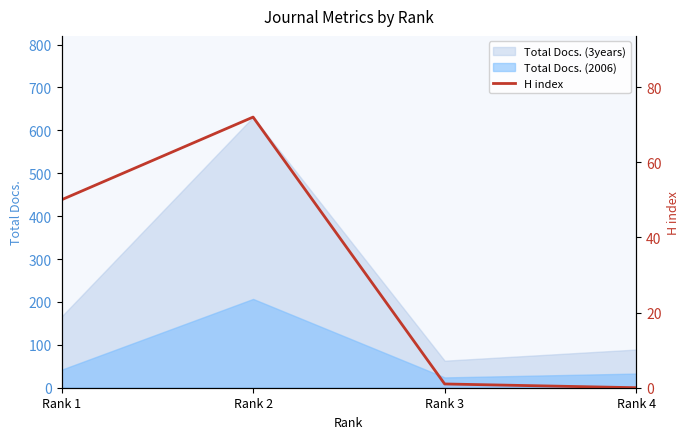

What is the highest value of the Total Docs. (2006) series?

207